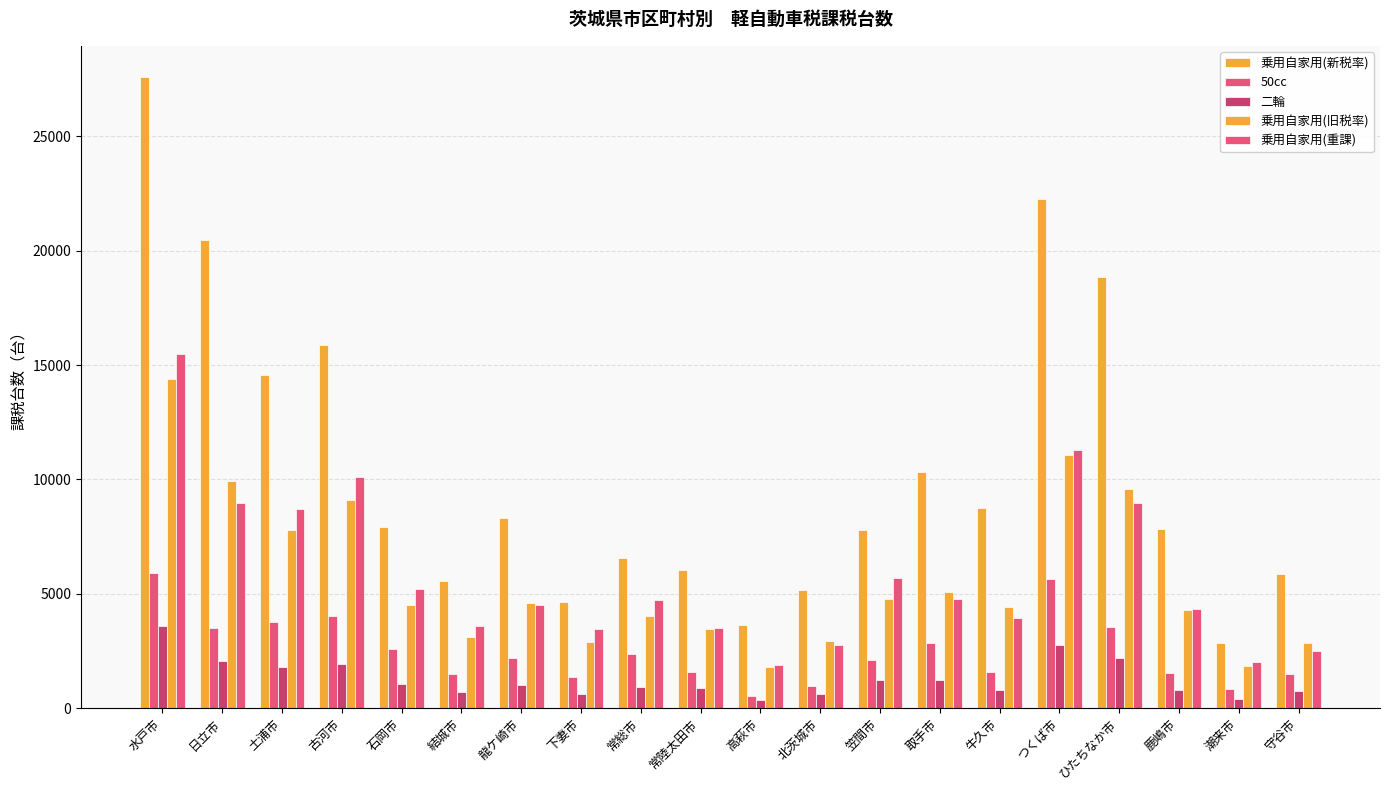

Which series has the largest total across all categories?

乗用自家用(新税率)